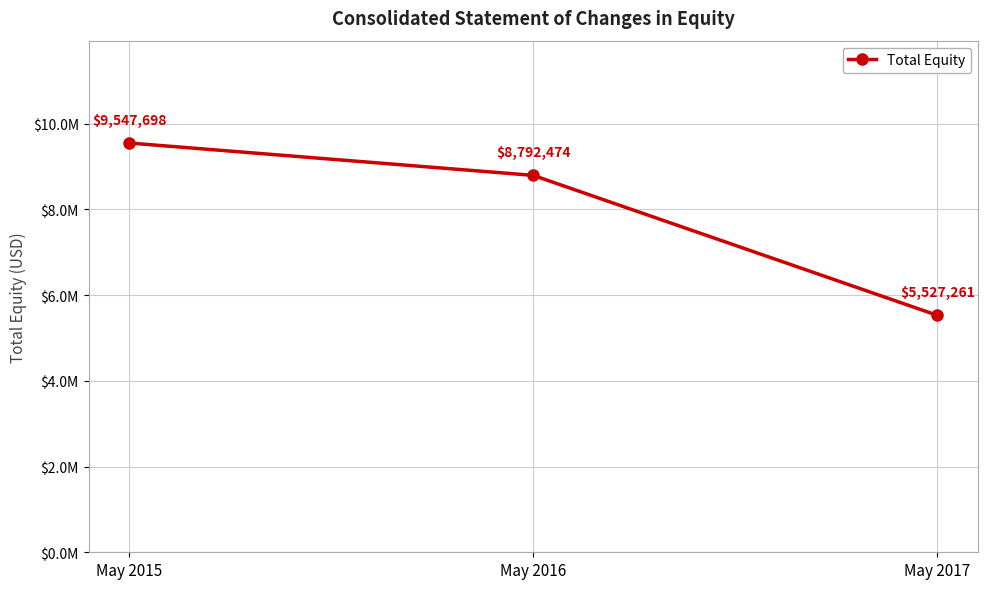

What is the ratio of the value at May 2017 to the value at May 2016?

0.6